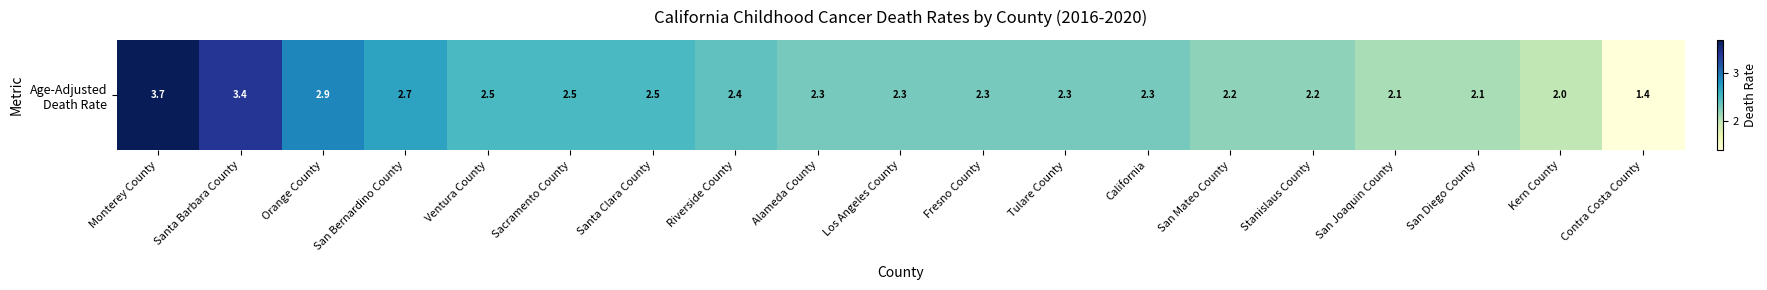

What is the change in value from Santa Barbara County to Fresno County?

-1.1